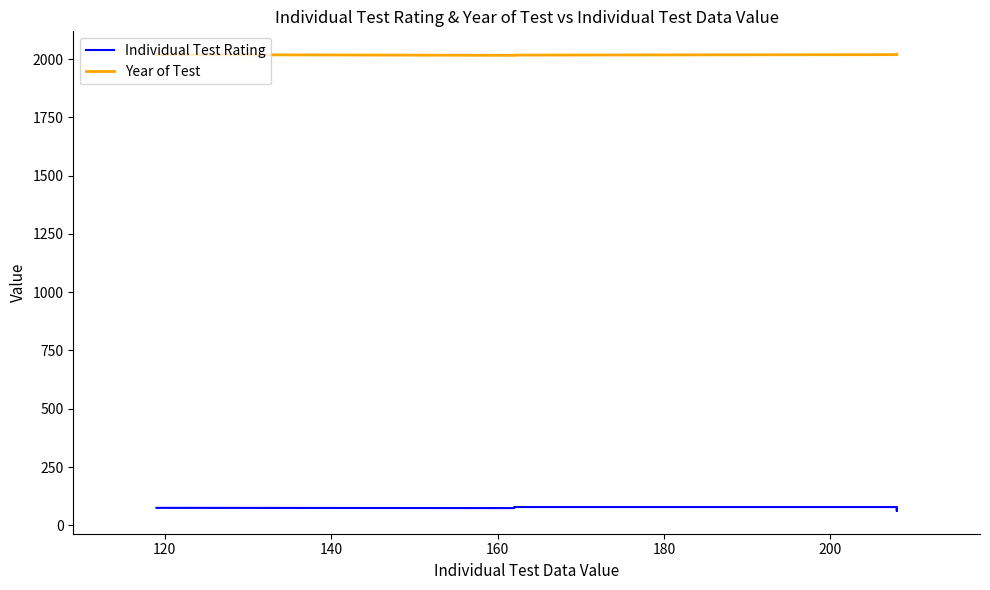

What is the maximum value for Individual Test Rating?

78.5